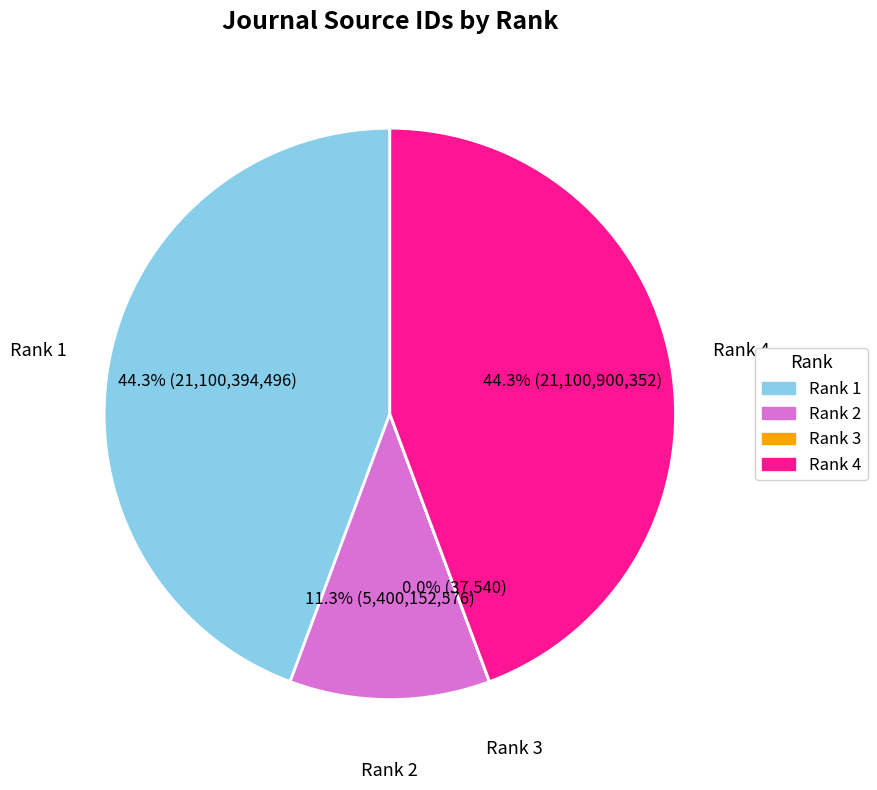

What percentage do Rank 2 and Rank 1 together represent?

55.7%